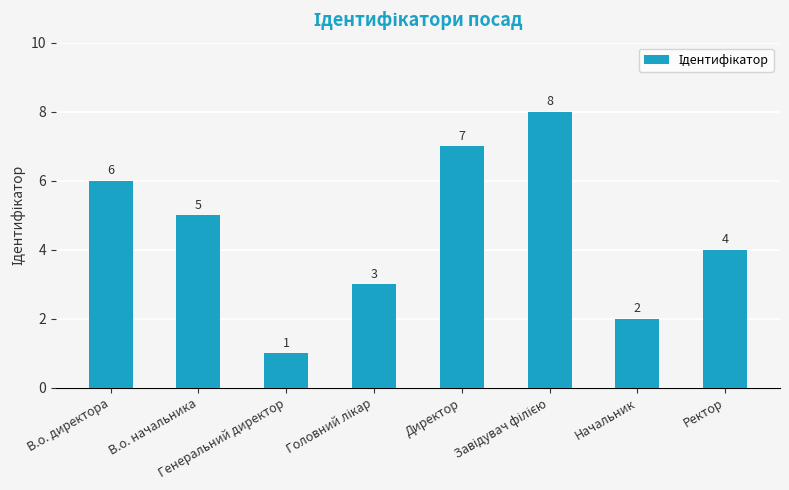

Count the values in the range 3 to 7.

5